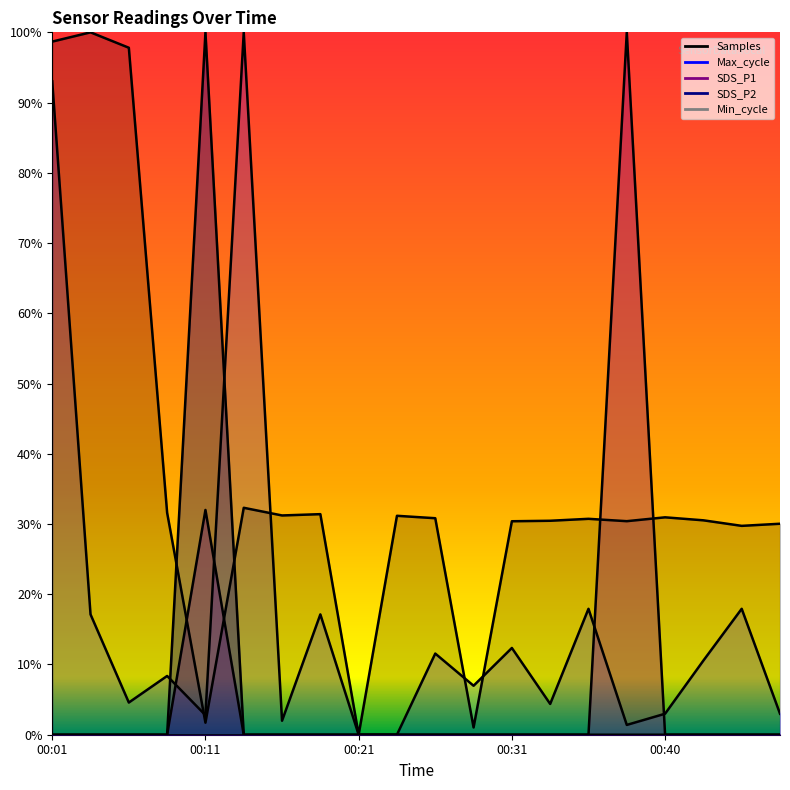

At which label is Max_cycle closest to 0?

00:21